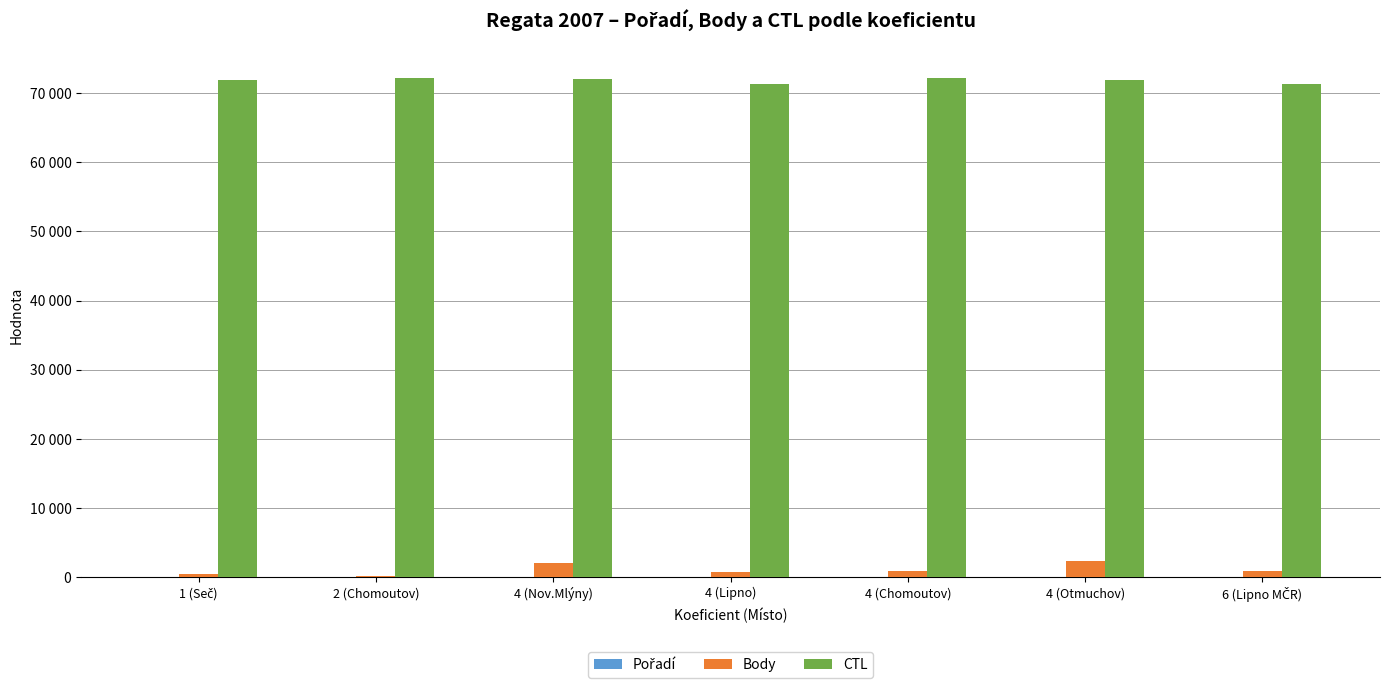

What is the total value across all series at 4 (Otmuchov)?

74221